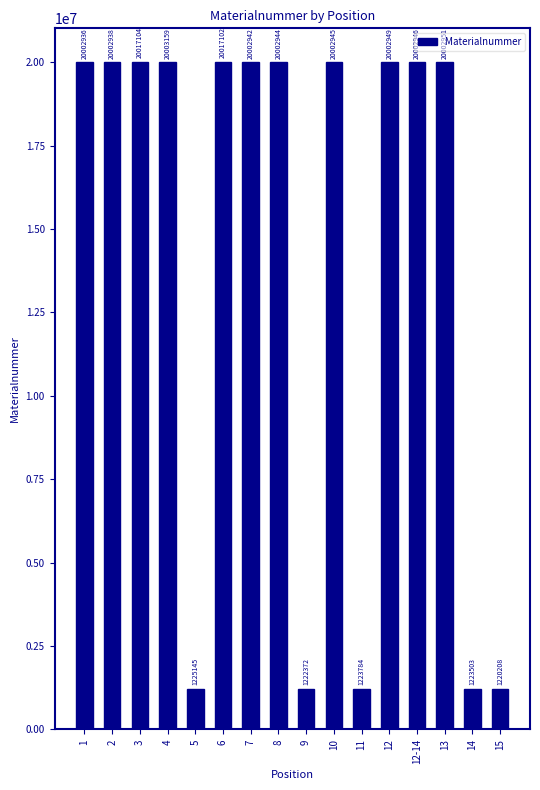

List the labels in order of value, smallest first.

15, 9, 14, 11, 5, 1, 2, 7, 8, 10, 12-14, 12, 13, 4, 6, 3